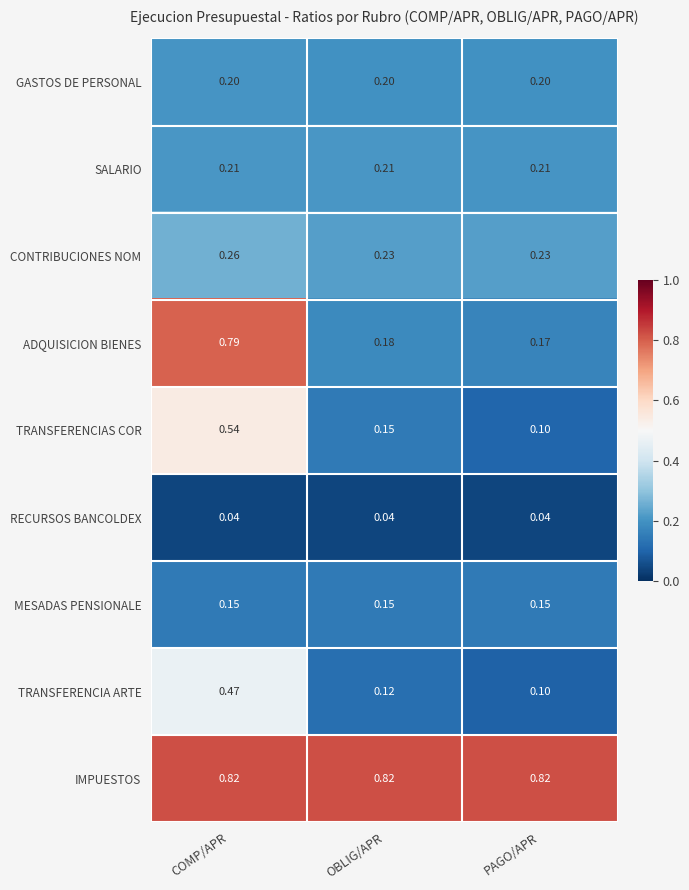

At which category is the sum across all series the highest?

COMP/APR